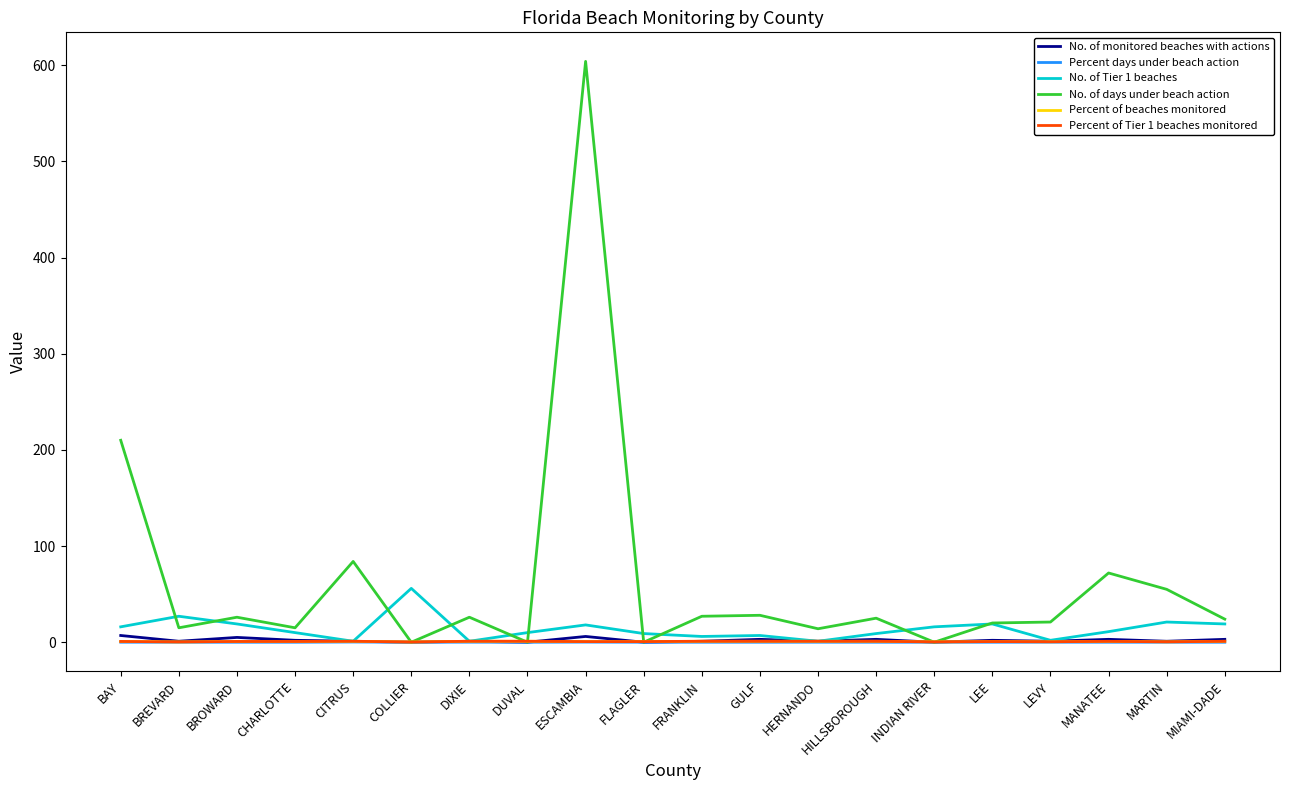

Reading left to right, transcribe all the data shown in this chart.

No. of monitored beaches with actions: BAY=7.0	BREVARD=1.0	BROWARD=5.0	CHARLOTTE=2.0	CITRUS=1.0	COLLIER=0.0	DIXIE=1.0	DUVAL=0.0	ESCAMBIA=6.0	FLAGLER=0.0	FRANKLIN=1.0	GULF=3.0	HERNANDO=1.0	HILLSBOROUGH=3.0	INDIAN RIVER=0.0	LEE=2.0	LEVY=1.0	MANATEE=3.0	MARTIN=1.0	MIAMI-DADE=3.0
Percent days under beach action: BAY=0.0	BREVARD=0.0	BROWARD=0.0	CHARLOTTE=0.0	CITRUS=0.2	COLLIER=0.0	DIXIE=0.1	DUVAL=0.0	ESCAMBIA=0.1	FLAGLER=0.0	FRANKLIN=0.0	GULF=0.0	HERNANDO=0.0	HILLSBOROUGH=0.0	INDIAN RIVER=0.0	LEE=0.0	LEVY=0.1	MANATEE=0.0	MARTIN=0.0	MIAMI-DADE=0.0
No. of Tier 1 beaches: BAY=16.0	BREVARD=27.0	BROWARD=19.0	CHARLOTTE=10.0	CITRUS=1.0	COLLIER=56.0	DIXIE=1.0	DUVAL=10.0	ESCAMBIA=18.0	FLAGLER=9.0	FRANKLIN=6.0	GULF=7.0	HERNANDO=1.0	HILLSBOROUGH=9.0	INDIAN RIVER=16.0	LEE=19.0	LEVY=2.0	MANATEE=11.0	MARTIN=21.0	MIAMI-DADE=19.0
No. of days under beach action: BAY=210.0	BREVARD=15.0	BROWARD=26.0	CHARLOTTE=15.0	CITRUS=84.0	COLLIER=0.0	DIXIE=26.0	DUVAL=0.0	ESCAMBIA=604.0	FLAGLER=0.0	FRANKLIN=27.0	GULF=28.0	HERNANDO=14.0	HILLSBOROUGH=25.0	INDIAN RIVER=0.0	LEE=20.0	LEVY=21.0	MANATEE=72.0	MARTIN=55.0	MIAMI-DADE=24.0
Percent of beaches monitored: BAY=0.8	BREVARD=0.3	BROWARD=0.8	CHARLOTTE=0.8	CITRUS=1.0	COLLIER=0.2	DIXIE=1.0	DUVAL=1.0	ESCAMBIA=0.7	FLAGLER=0.7	FRANKLIN=1.0	GULF=1.0	HERNANDO=1.0	HILLSBOROUGH=1.0	INDIAN RIVER=0.4	LEE=0.7	LEVY=0.5	MANATEE=0.9	MARTIN=0.4	MIAMI-DADE=0.9
Percent of Tier 1 beaches monitored: BAY=0.8	BREVARD=0.3	BROWARD=0.8	CHARLOTTE=0.8	CITRUS=1.0	COLLIER=0.2	DIXIE=1.0	DUVAL=1.0	ESCAMBIA=0.7	FLAGLER=0.7	FRANKLIN=1.0	GULF=1.0	HERNANDO=1.0	HILLSBOROUGH=1.0	INDIAN RIVER=0.4	LEE=0.7	LEVY=0.5	MANATEE=0.9	MARTIN=0.4	MIAMI-DADE=0.9